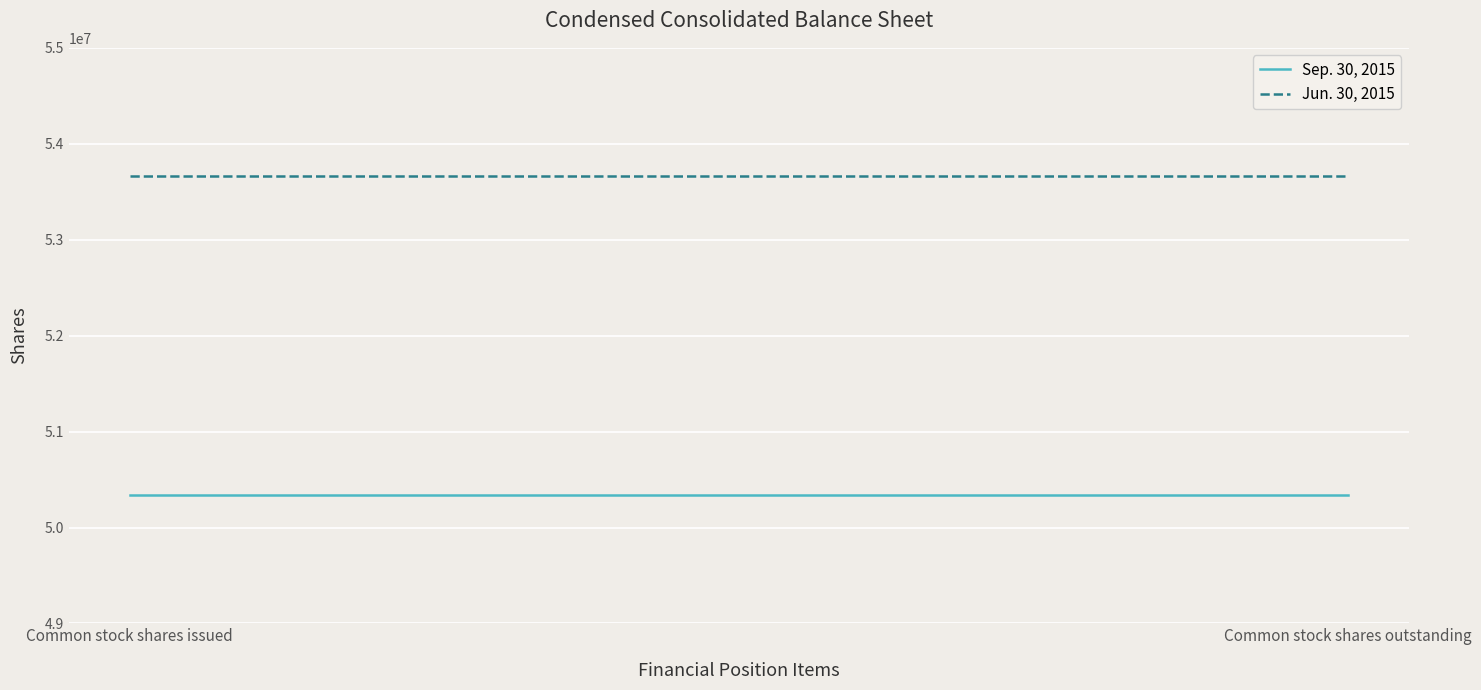

What is the sum of the Jun. 30, 2015 values at Common stock shares outstanding and Common stock shares issued?

107328732